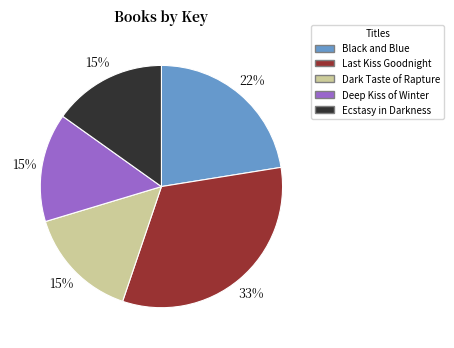

Between Black and Blue and Deep Kiss of Winter, which is larger?

Black and Blue